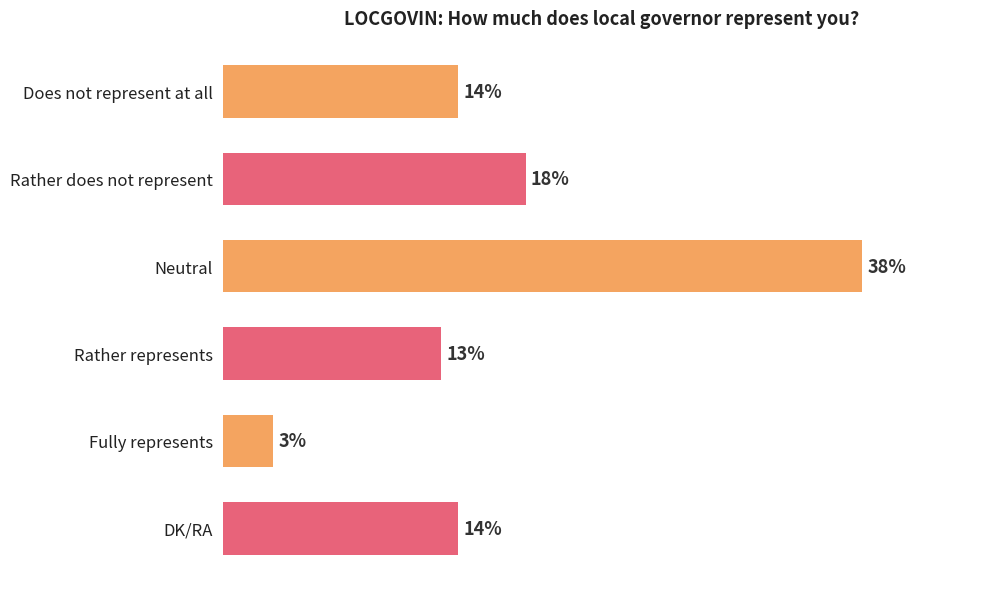

What is the label of the 5th bar from the top?

Fully represents